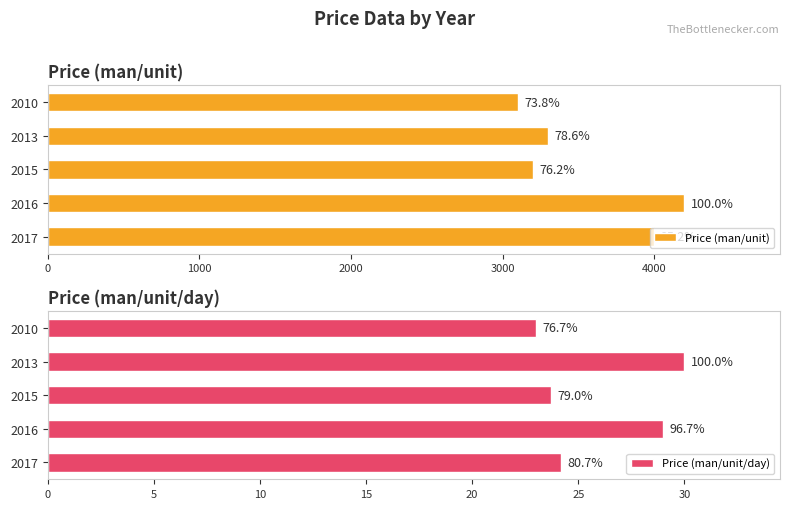

What are all the series names shown in the legend?

Price (man/unit), Price (man/unit/day)